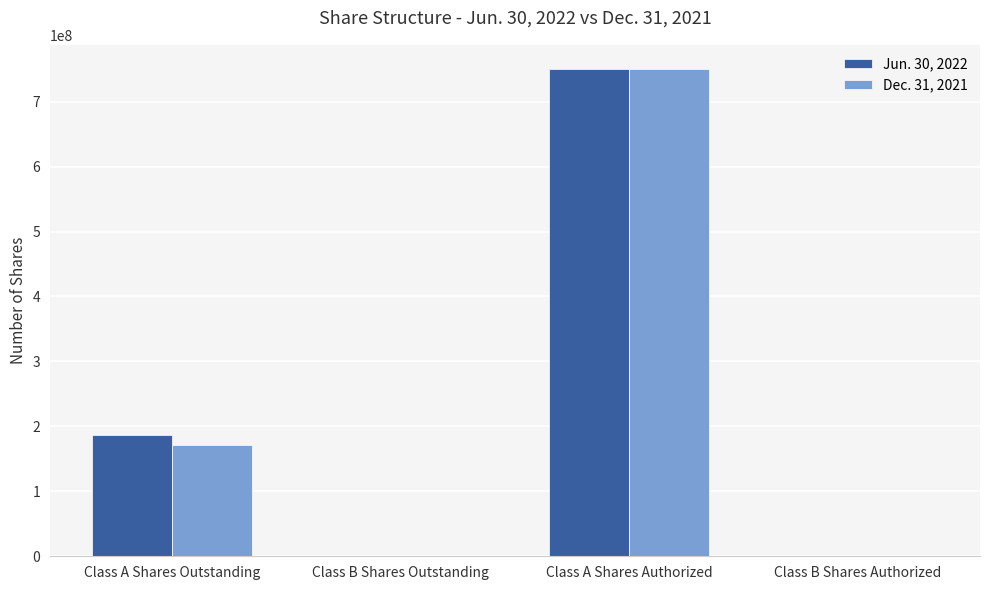

True or false: Jun. 30, 2022 has a value of 1307606577 at Class A Shares Authorized.

False